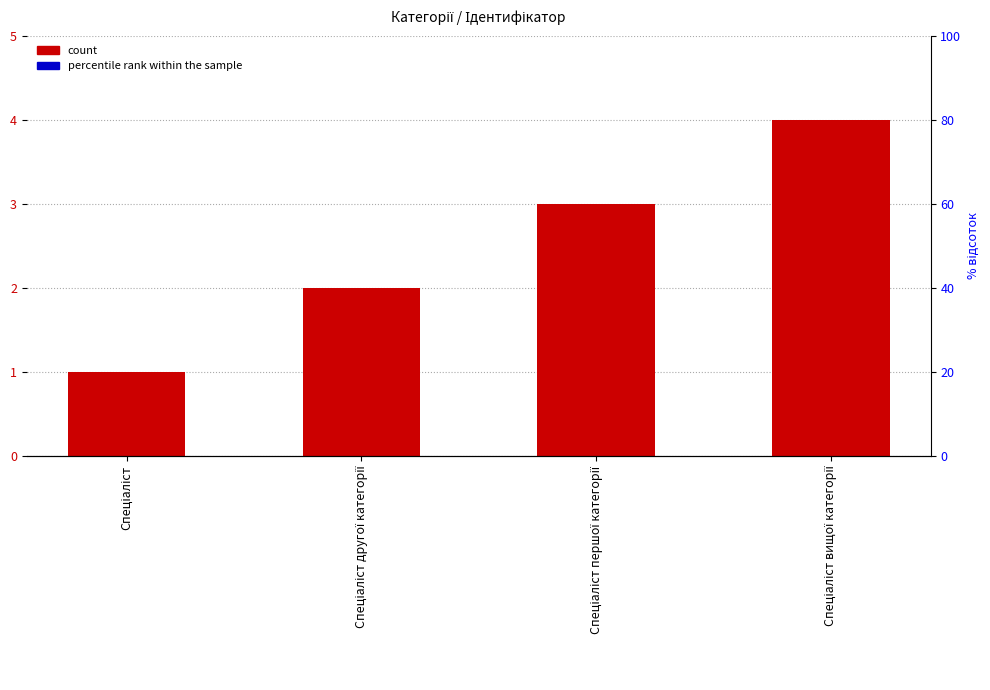

What value does the data have at Спеціаліст?

1